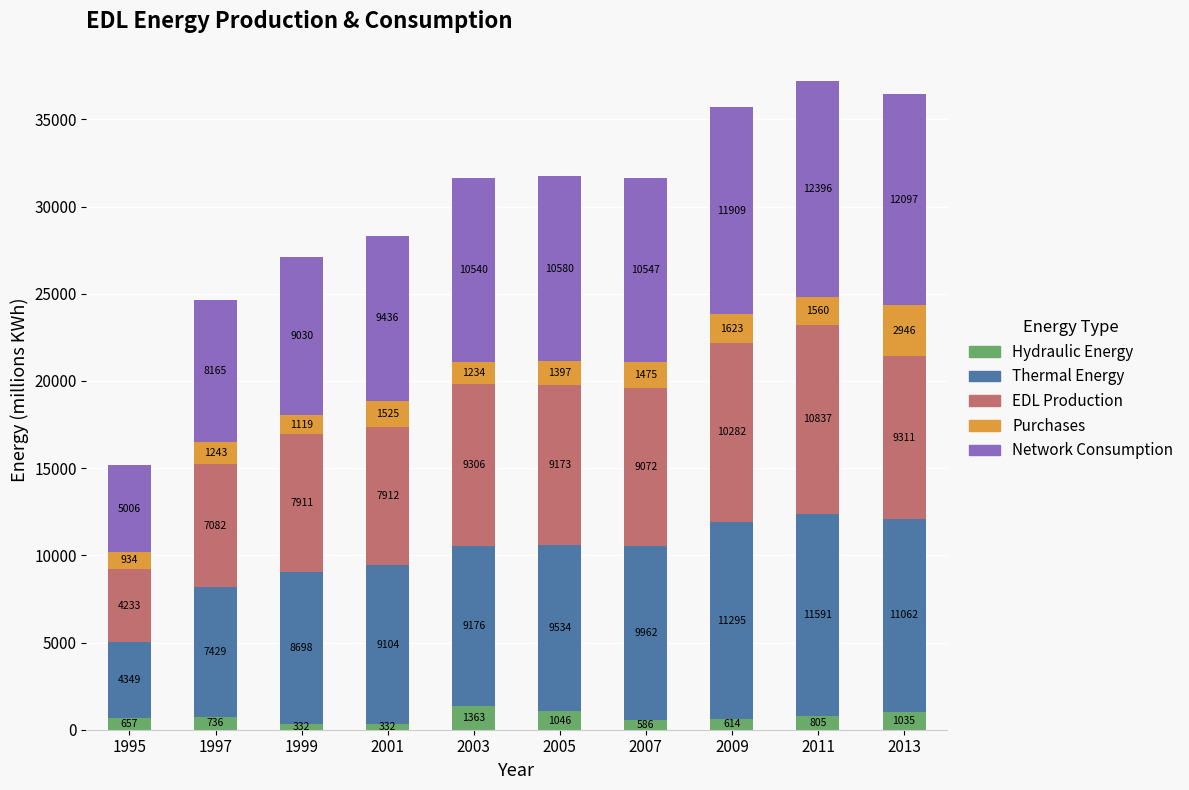

Reading left to right, what are the values for Hydraulic Energy?

1995=657	1997=736	1999=332	2001=332	2003=1363	2005=1046	2007=586	2009=614	2011=805	2013=1035